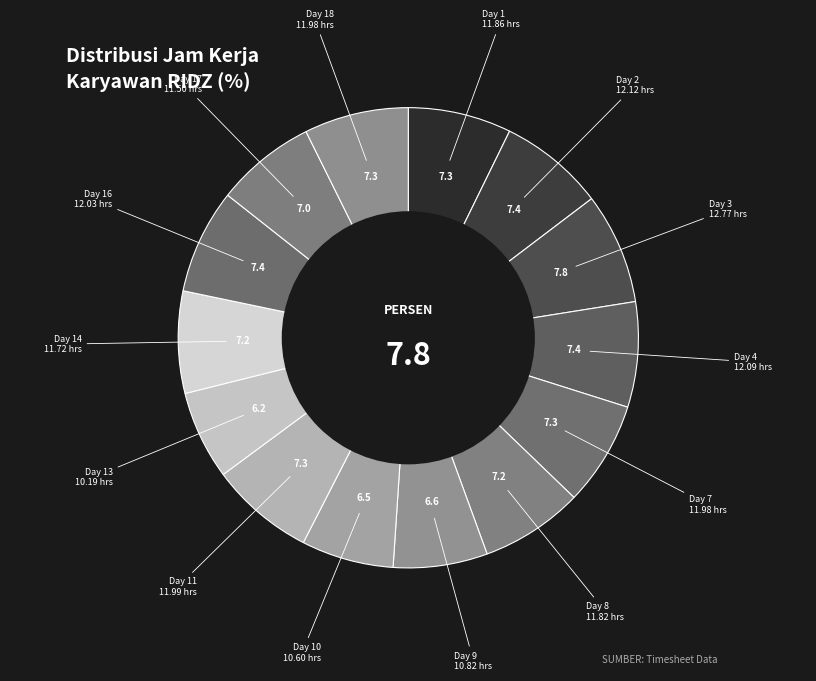

How many segments does this pie chart have?

14